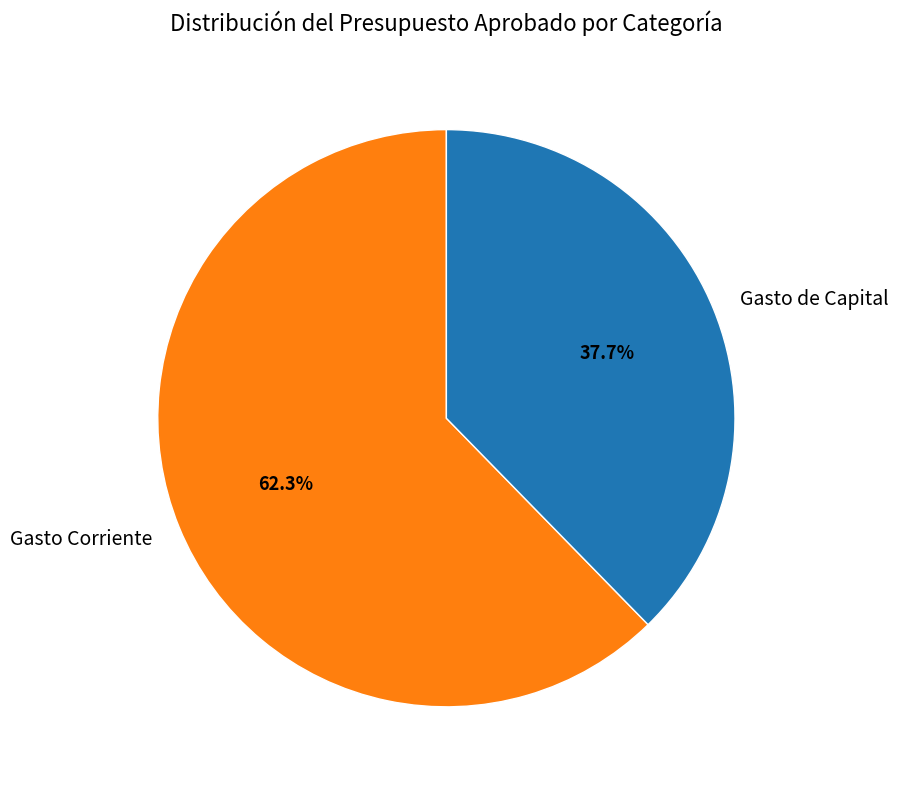

Which slice represents more than half of the pie?

Gasto Corriente